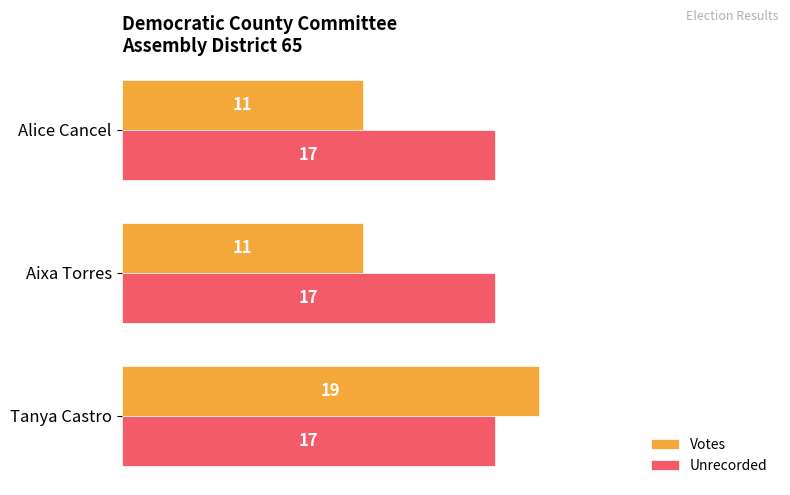

What is the total value across all series at Aixa Torres?

28